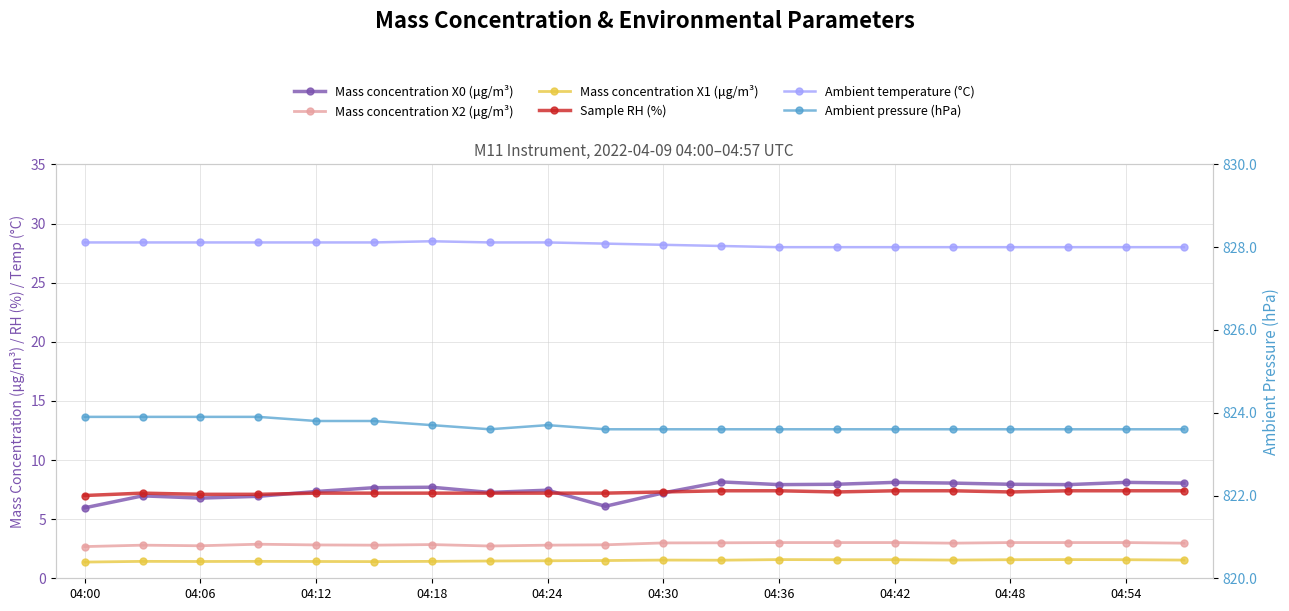

True or false: Mass concentration X1 (μg/m³) has more than 2 interior local peaks.

True